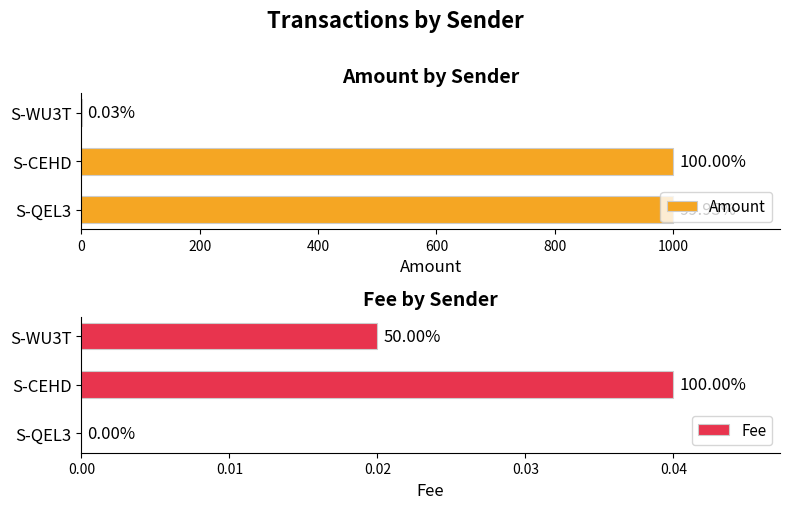

How many groups of bars are there?

3